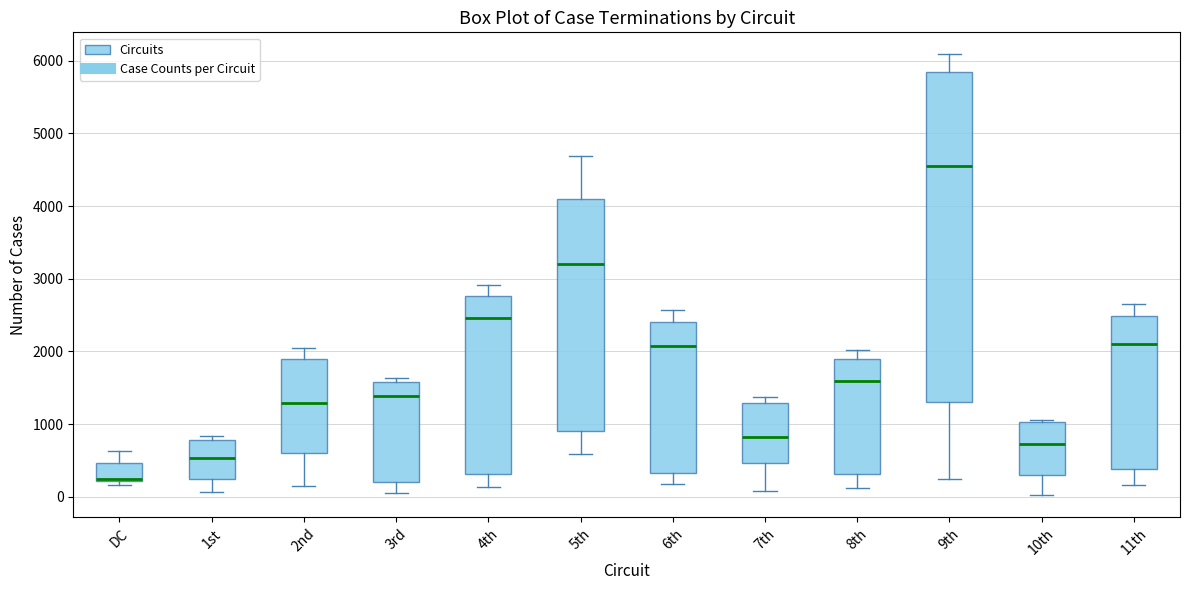

Which box is the tallest, from its lower edge to its upper edge?

9th